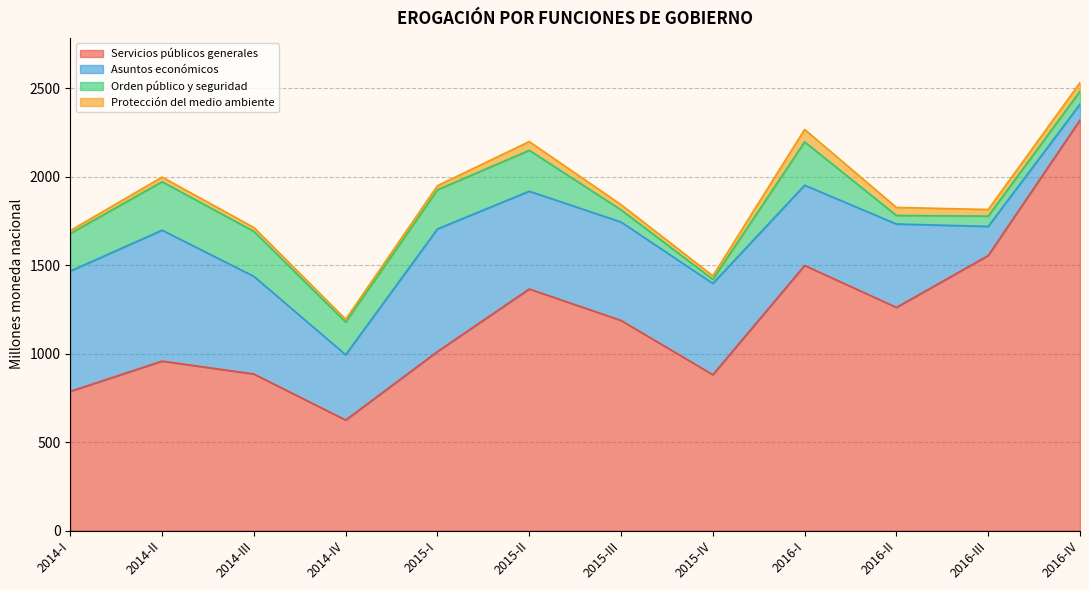

Reading right to left, transcribe all the data shown in this chart.

Servicios públicos generales: 2016-IV=2321.2	2016-III=1555.4	2016-II=1261.7	2016-I=1498.9	2015-IV=881.1	2015-III=1188.0	2015-II=1365.9	2015-I=1012.1	2014-IV=624.7	2014-III=885.1	2014-II=958.1	2014-I=787.0
Asuntos económicos: 2016-IV=90.0	2016-III=164.5	2016-II=471.7	2016-I=453.9	2015-IV=516.2	2015-III=556.7	2015-II=553.1	2015-I=693.6	2014-IV=369.5	2014-III=552.2	2014-II=740.4	2014-I=680.3
Orden público y seguridad: 2016-IV=73.3	2016-III=58.1	2016-II=48.4	2016-I=244.9	2015-IV=22.9	2015-III=68.8	2015-II=231.3	2015-I=221.3	2014-IV=184.6	2014-III=254.3	2014-II=273.9	2014-I=212.5
Protección del medio ambiente: 2016-IV=48.3	2016-III=37.5	2016-II=45.5	2016-I=70.5	2015-IV=20.0	2015-III=29.4	2015-II=49.6	2015-I=23.3	2014-IV=15.8	2014-III=22.0	2014-II=26.4	2014-I=16.4